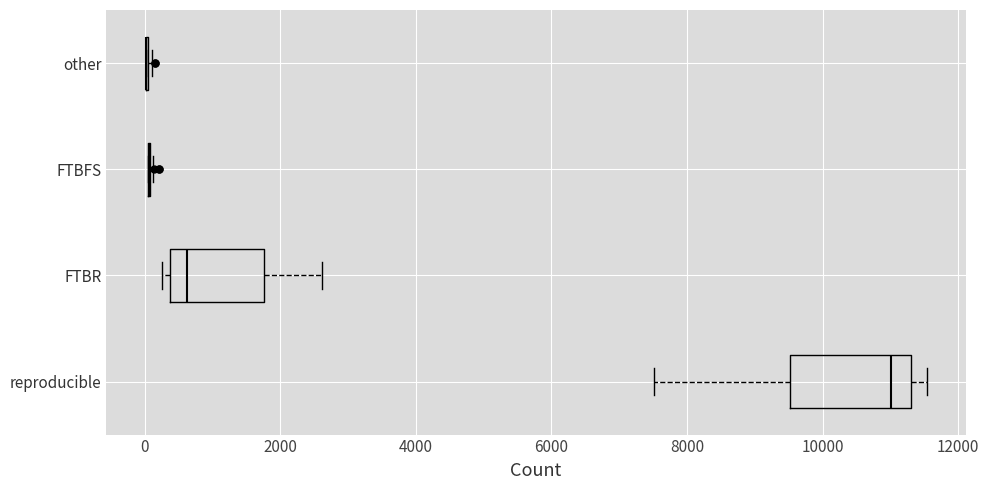

Which box is the widest, from its left edge to its right edge?

reproducible